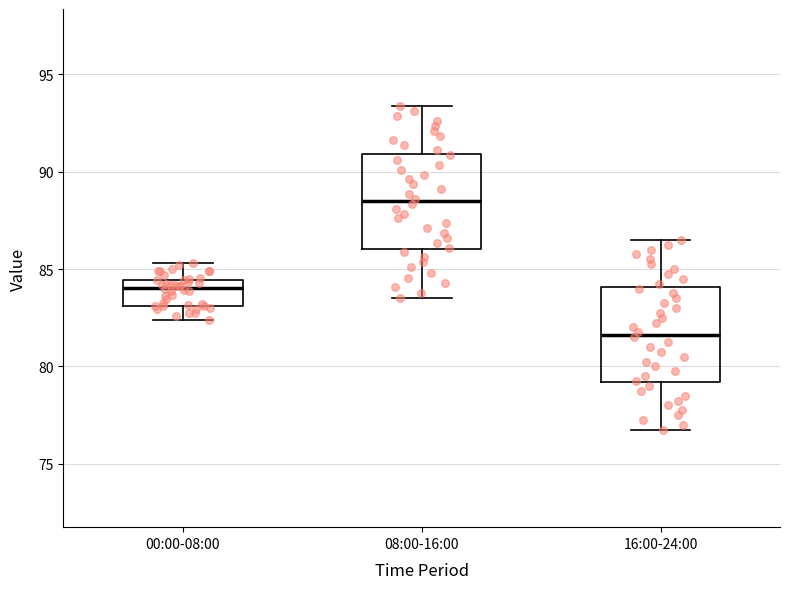

Reading left to right, read every box against the y-axis: the position of its median line, the range the box covers, and the ends of its whiskers. The values are not printed on the chart, so give them approximately, as read against the axis.

00:00-08:00: median 84.0, box 83.0 to 84.5, whiskers 82.5 to 85.5
08:00-16:00: median 88.5, box 86.0 to 91.0, whiskers 83.5 to 93.5
16:00-24:00: median 81.5, box 79.0 to 84.0, whiskers 77.0 to 86.5